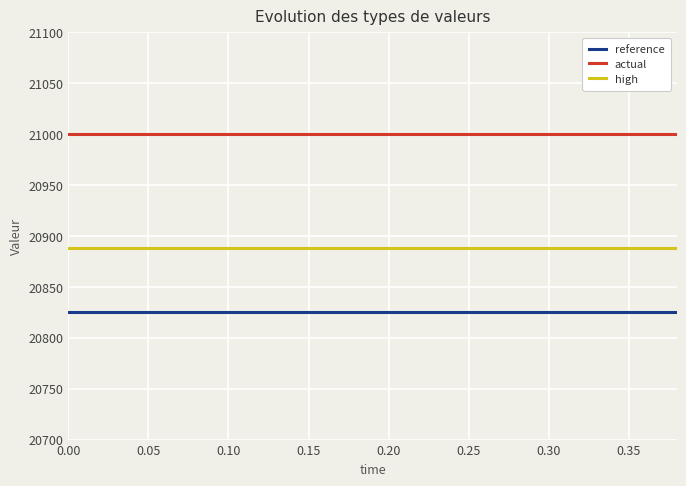

True or false: high and reference cross at least once.

False